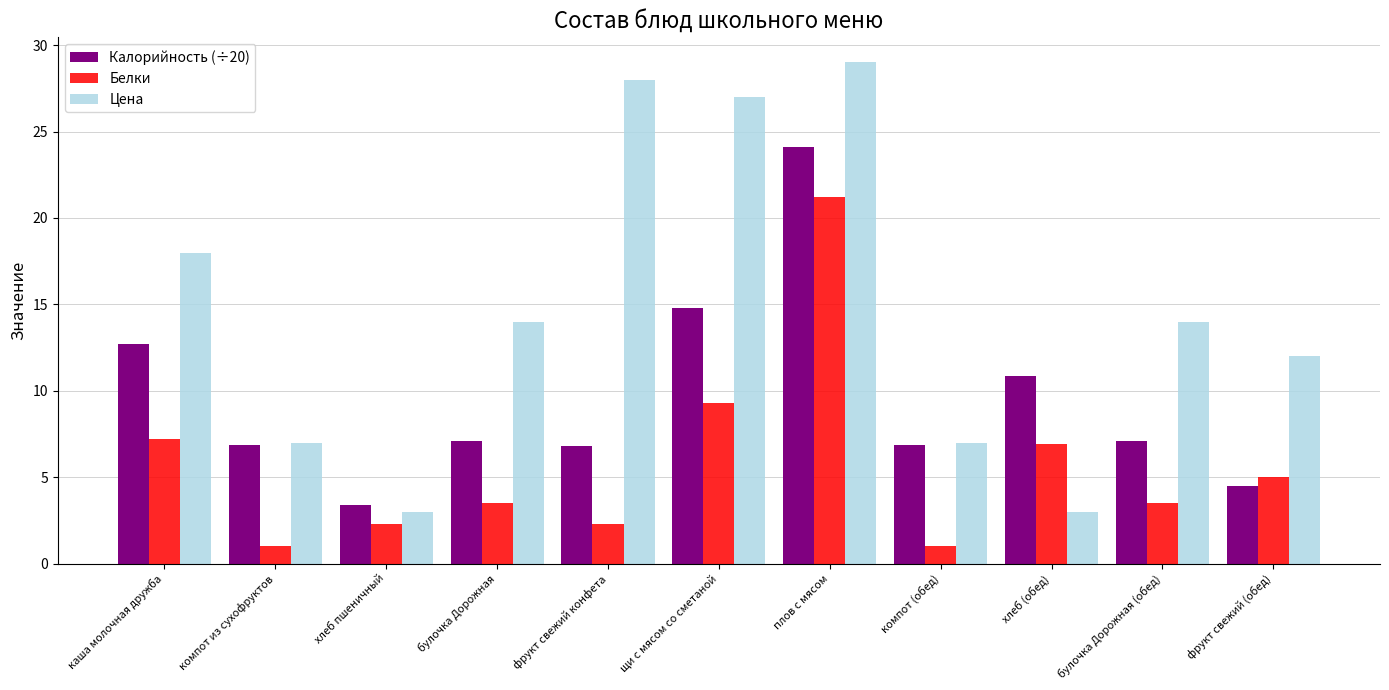

What is the spread (max minus min) of values at щи с мясом со сметаной?

17.7